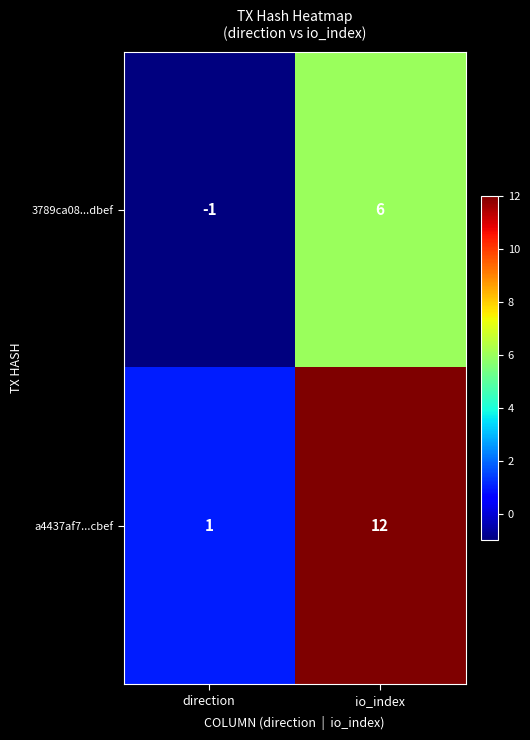

What is the spread (max minus min) of values at direction?

2